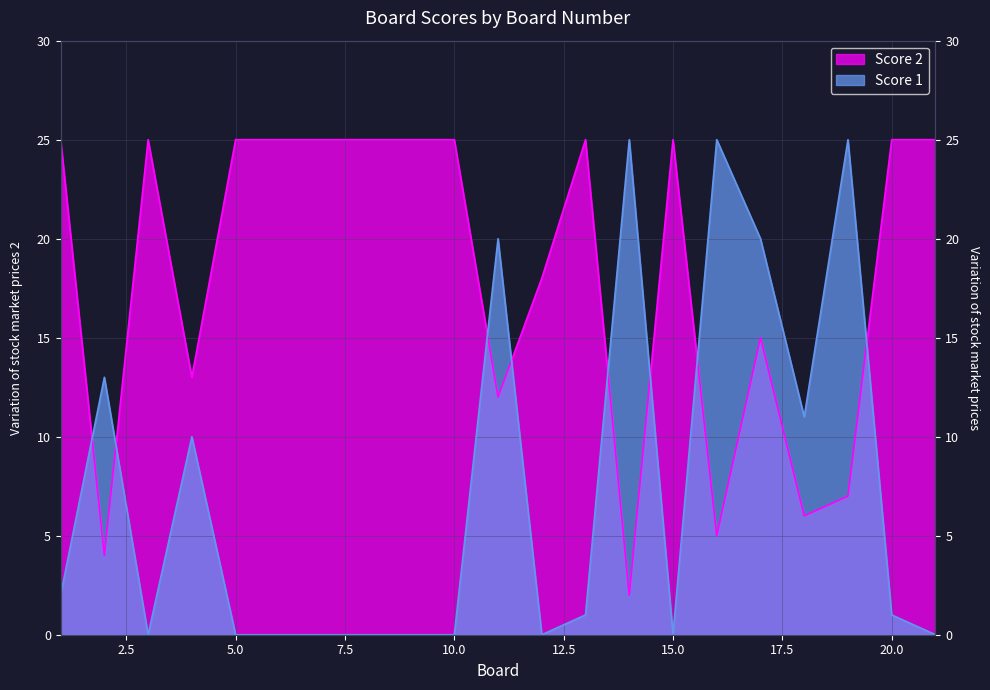

Is the value of Score 2 at 3 greater than the value of Score 1 at 8?

No